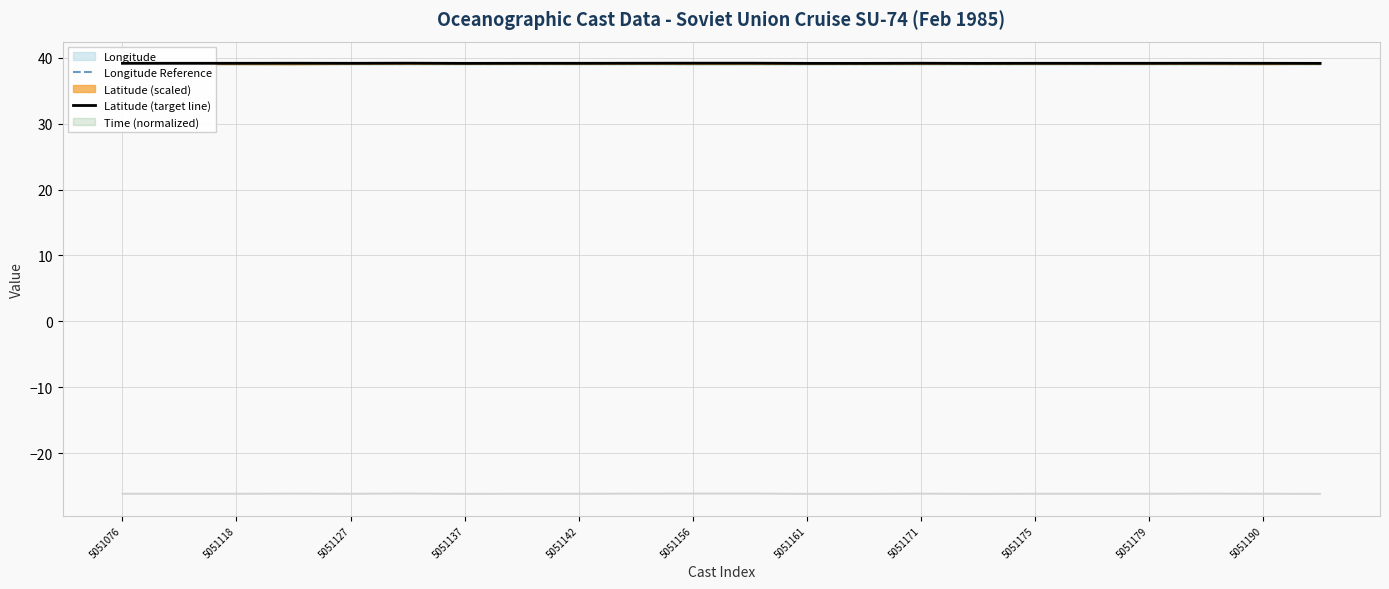

What is the value of the Latitude (target line) point at the 7th from the left?

39.1